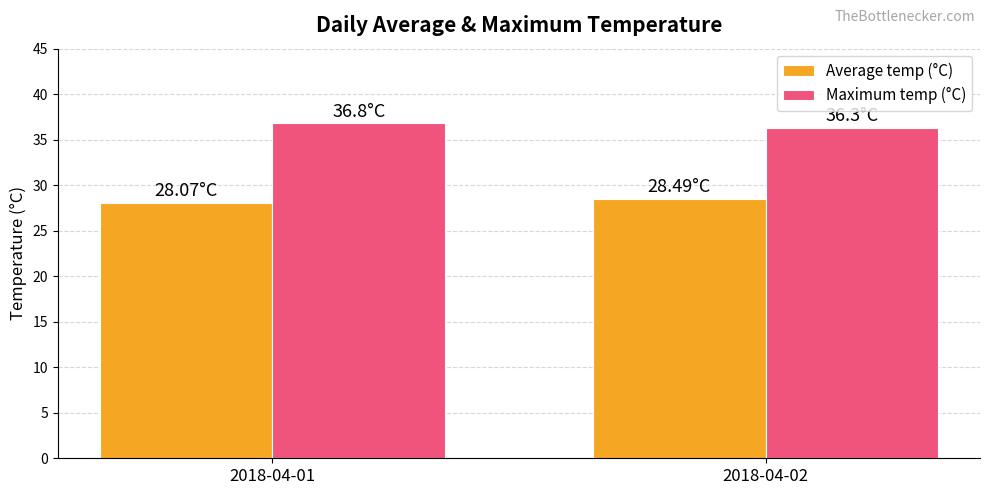

Reading left to right, what are all the values shown in this chart?

Average temp (°C): 28.1	28.5
Maximum temp (°C): 36.8	36.3